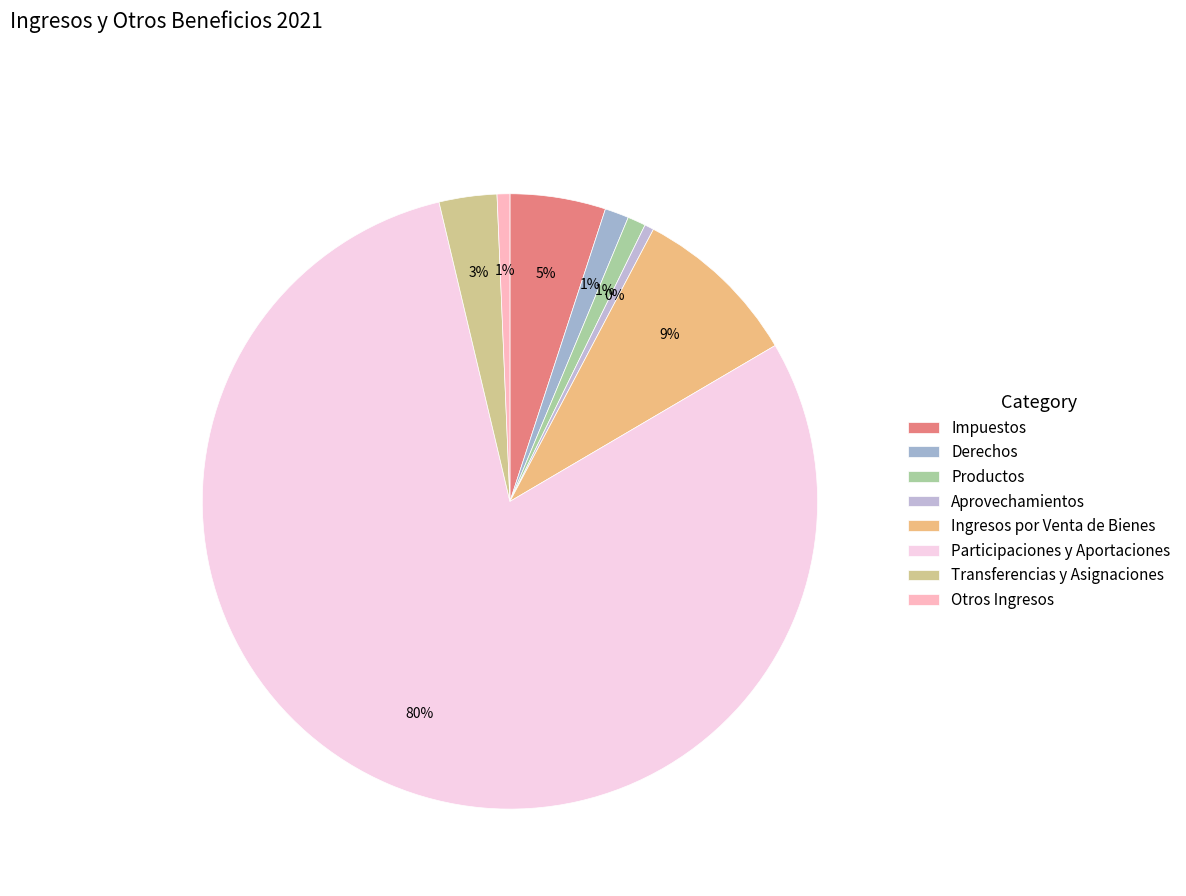

To the nearest percent, what is the combined percentage of Derechos and Participaciones y Aportaciones?

81%